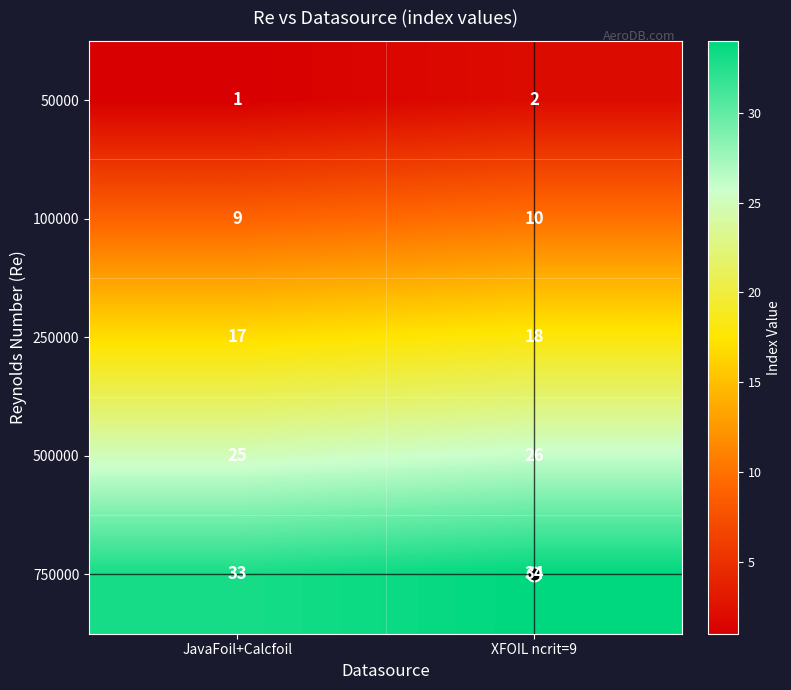

What is the average value of the 750000 series?

34